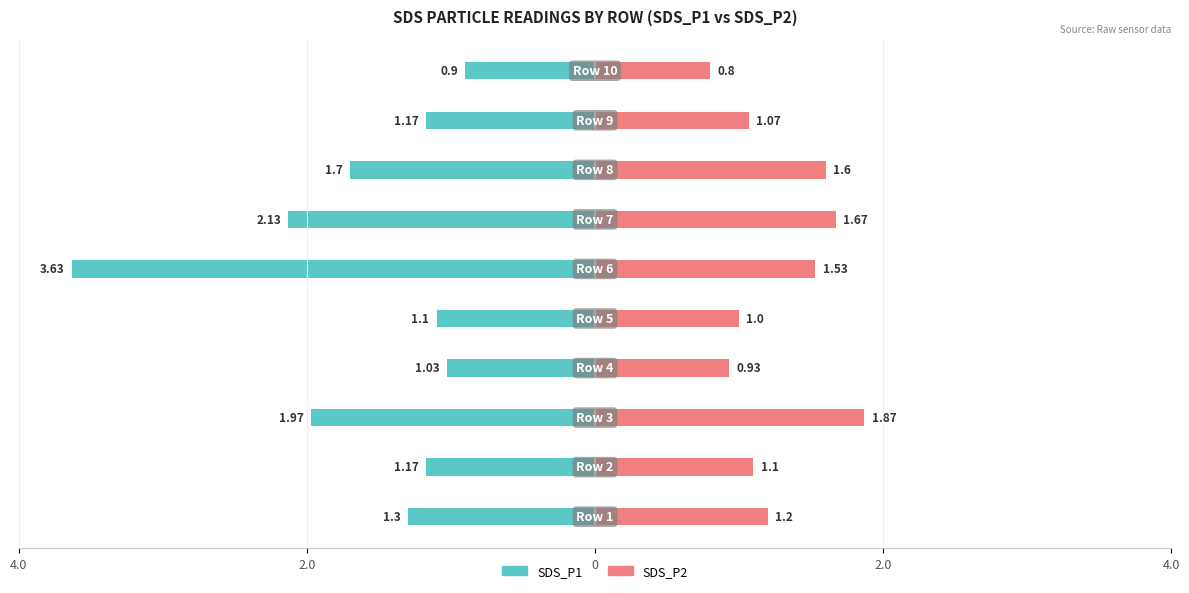

What is the difference between the maximum and minimum values in the SDS_P2 series?

1.1